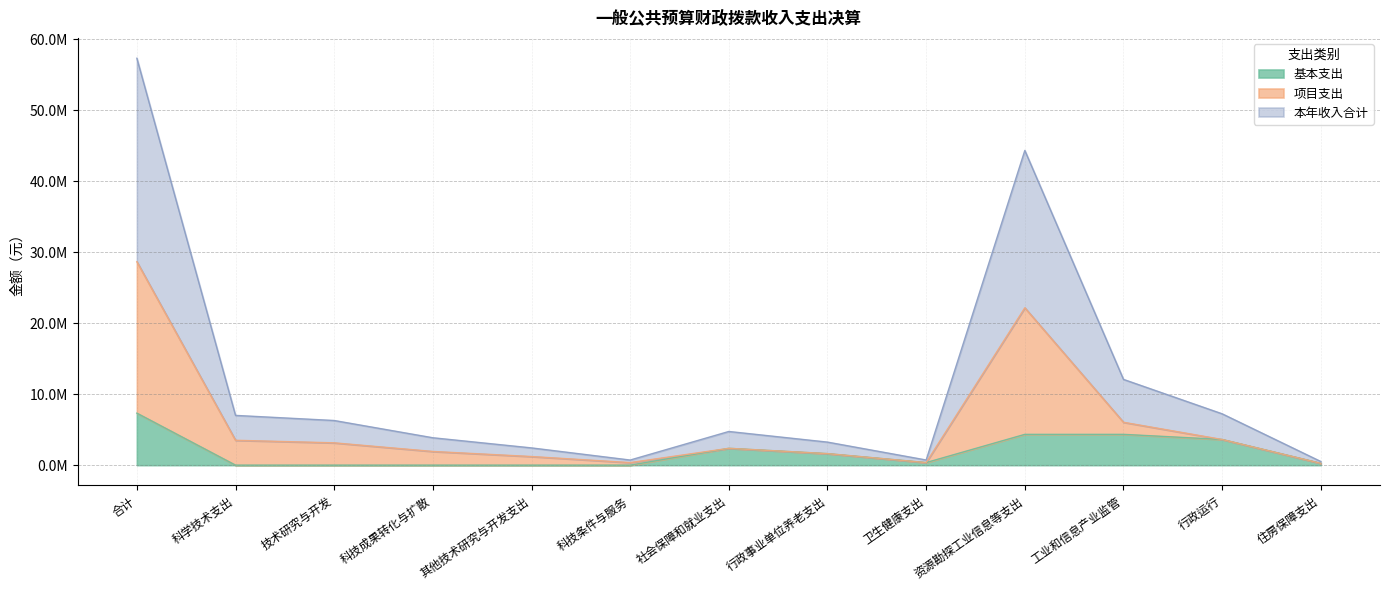

At which label does 本年收入合计 first exceed 2372297?

合计